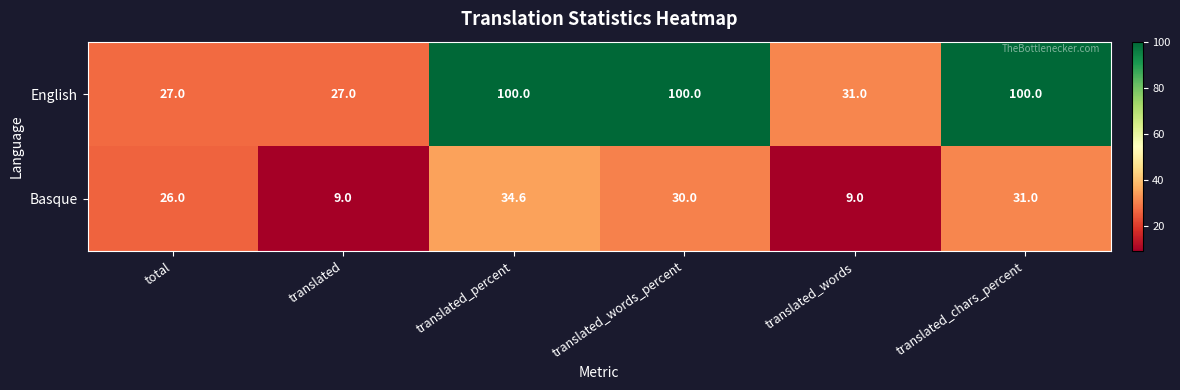

List the series in order of their overall mean, lowest first.

Basque, English